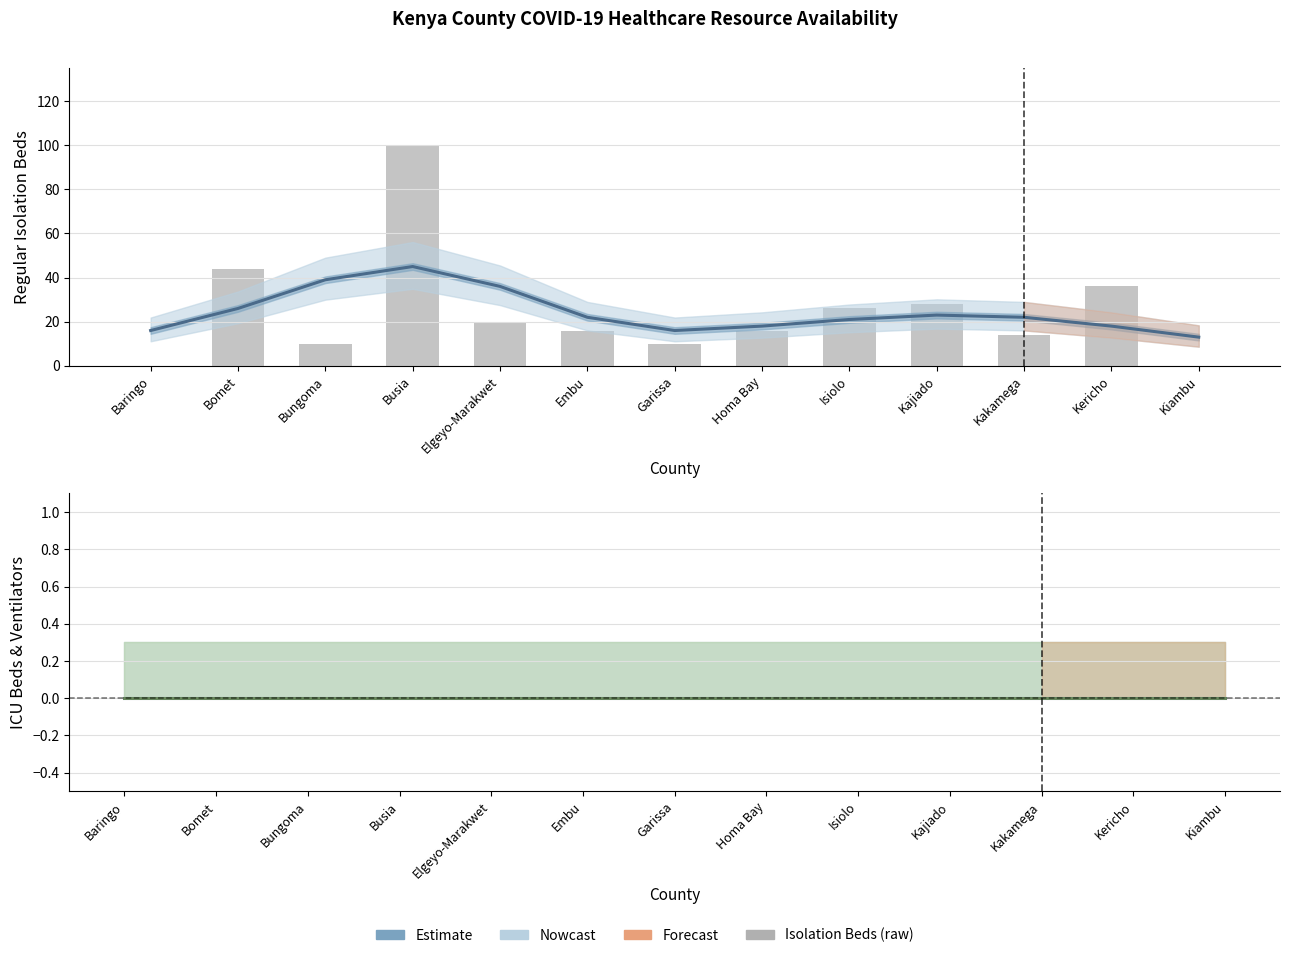

Which label corresponds to the largest value in the chart?

Busia